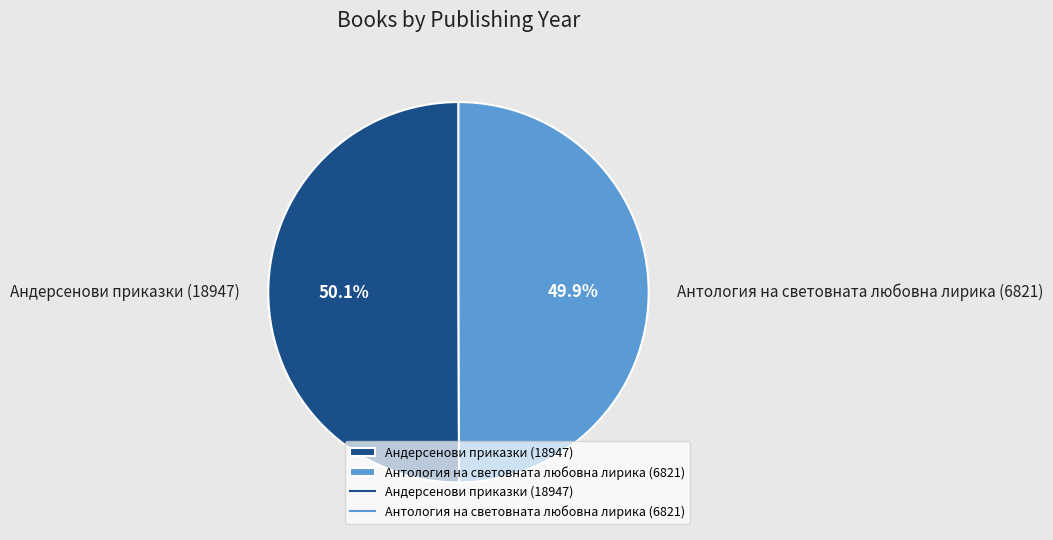

To the nearest percent, what portion does Андерсенови приказки (18947) represent?

50%